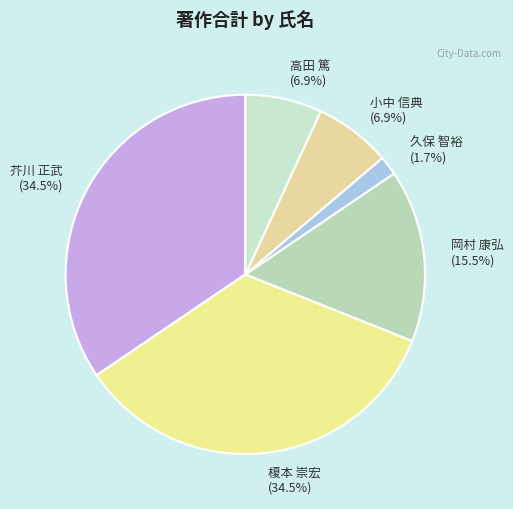

Is there a majority slice in this chart?

No